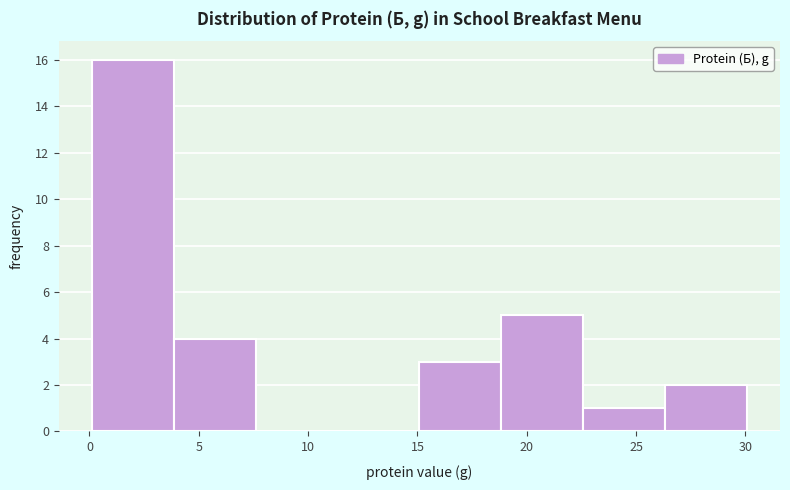

Reading left to right, list every bar in this chart as the range it spans on the x-axis followed by its height. Neither the bar edges nor the heights are printed on the chart, so give them approximately, as read against the axes.

0.0 to 4.0: 16
4.0 to 7.5: 4
7.5 to 11.5: 0
11.5 to 15.0: 0
15.0 to 19.0: 3
19.0 to 22.5: 5
22.5 to 26.5: 1
26.5 to 30.0: 2